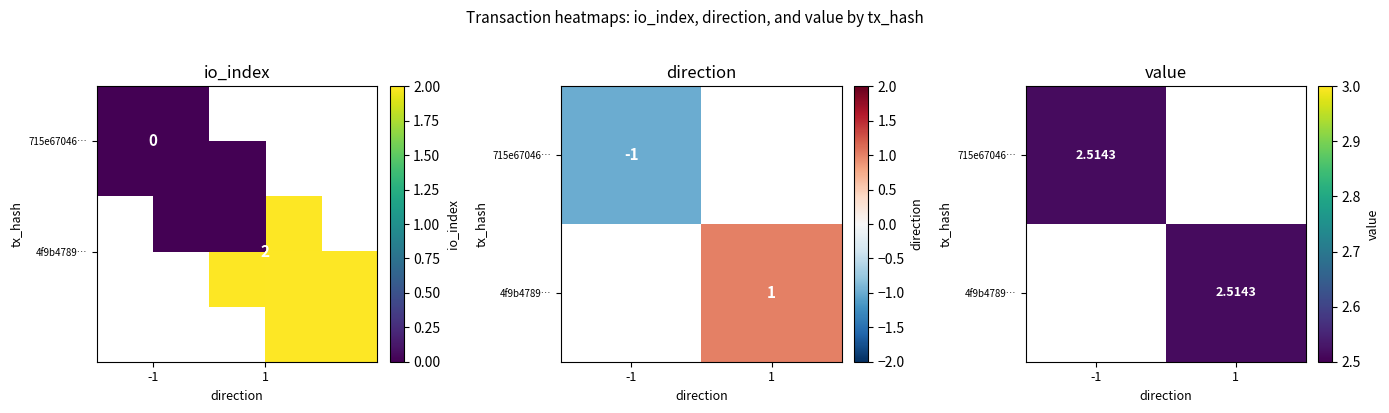

The value of 4f9b4789107311bdaa7f2a8edec8f909976e5ee at valid_mainchain is 1.3. True or false?

False